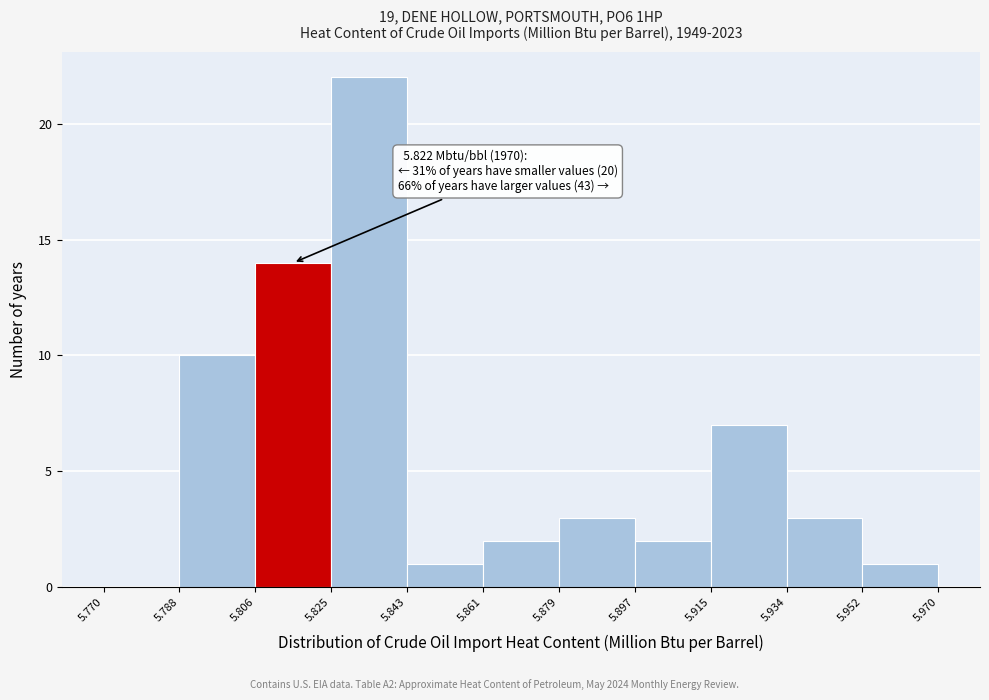

Over which range of the x-axis is the bar tallest?

5.825 to 5.843